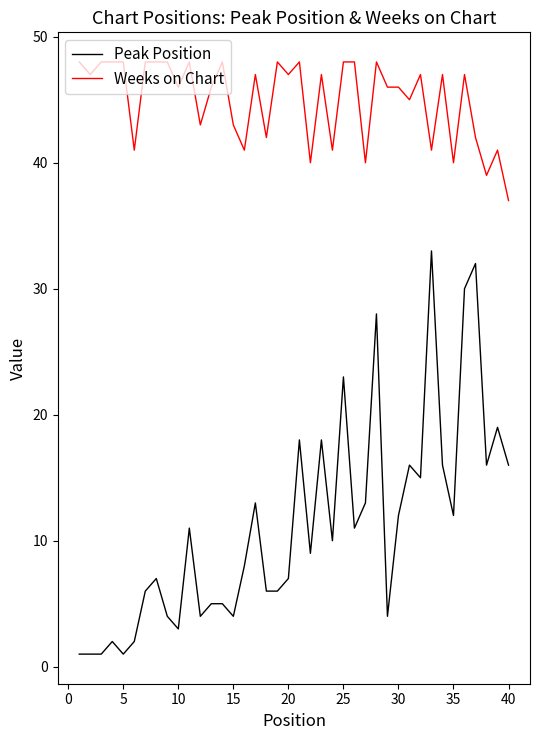

True or false: Weeks on Chart and Peak Position intersect in this chart.

False